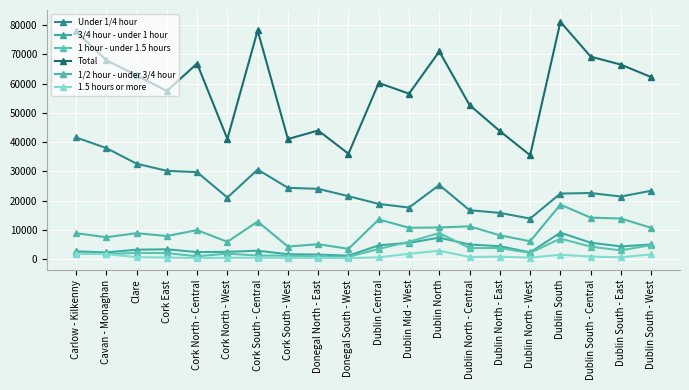

Which series has the widest spread of values?

Total